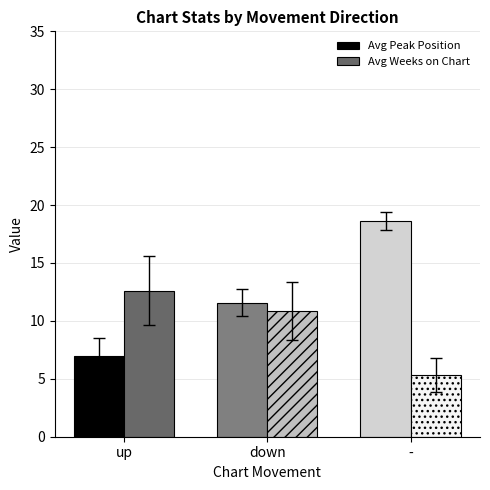

The Avg Peak Position series shows 7.6 at down. True or false?

False